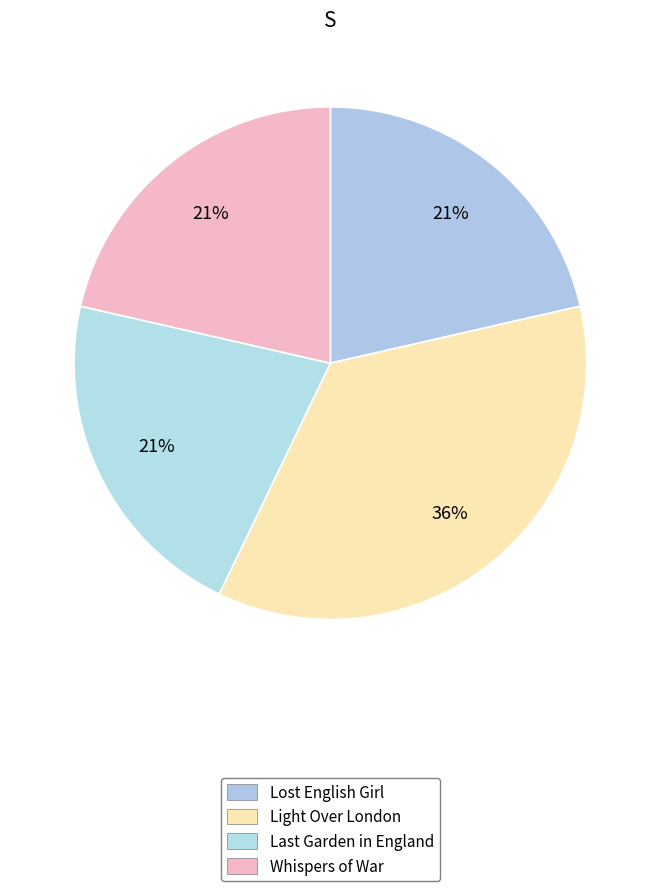

Count the number of slices in the pie.

4